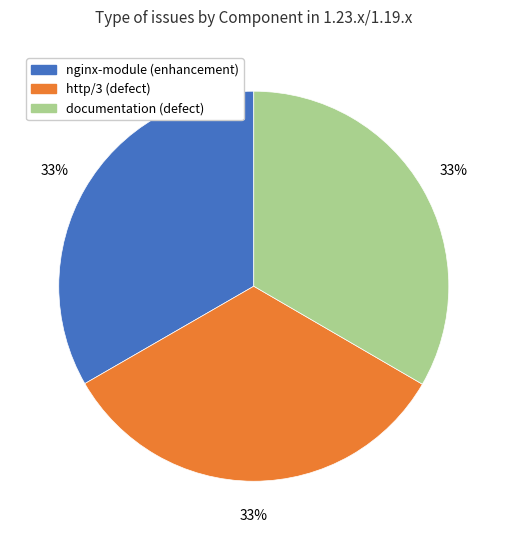

Approximately how many times larger is the value at documentation (defect) compared to nginx-module (enhancement)?

1.0